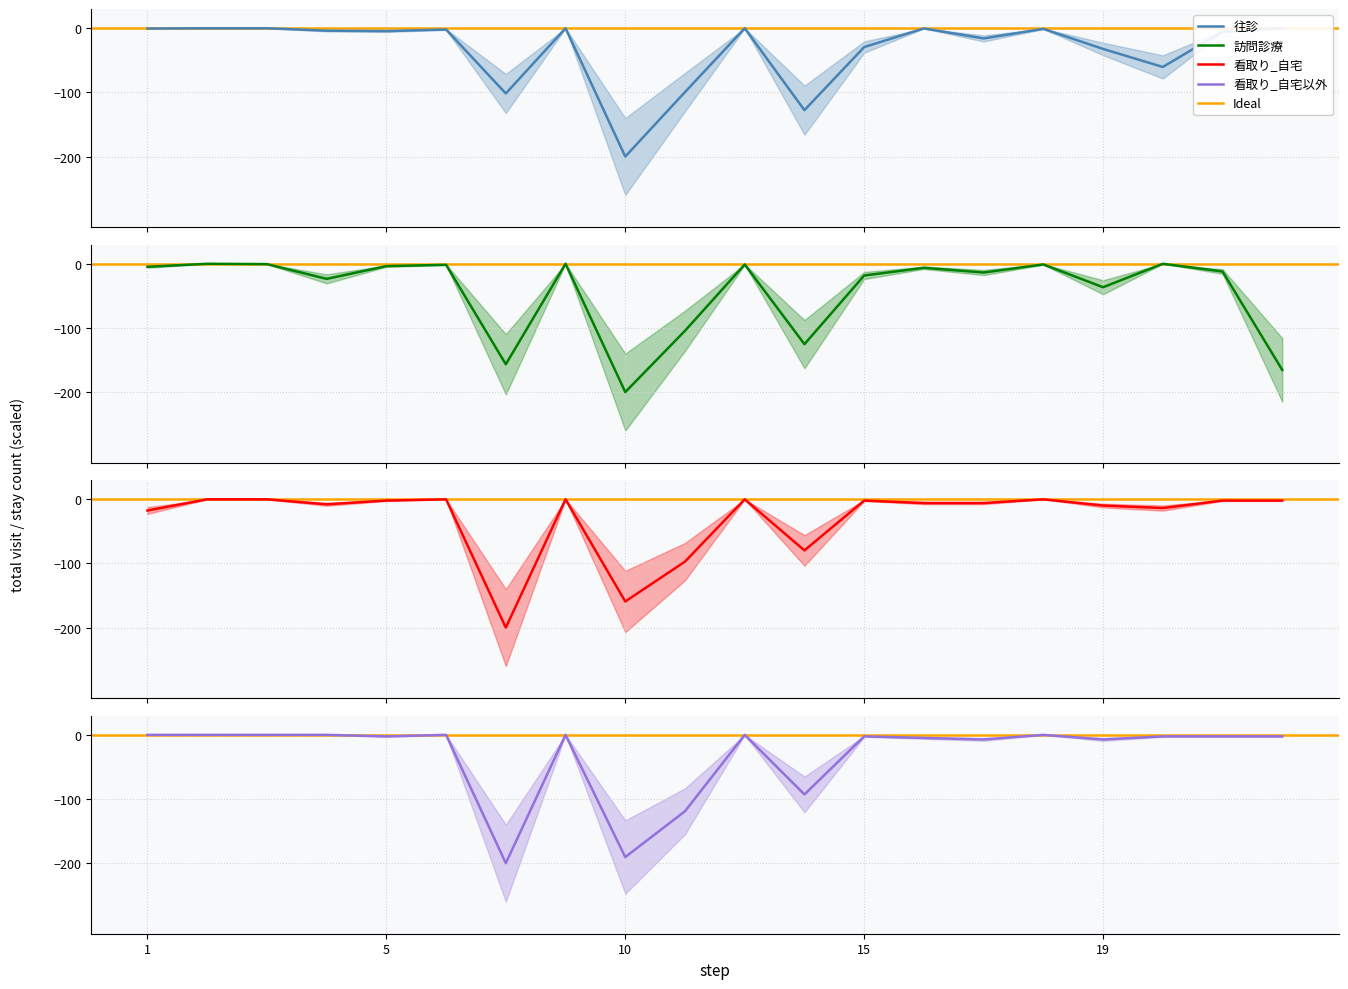

What value does the 看取り_自宅 series have at 20?

-13.6